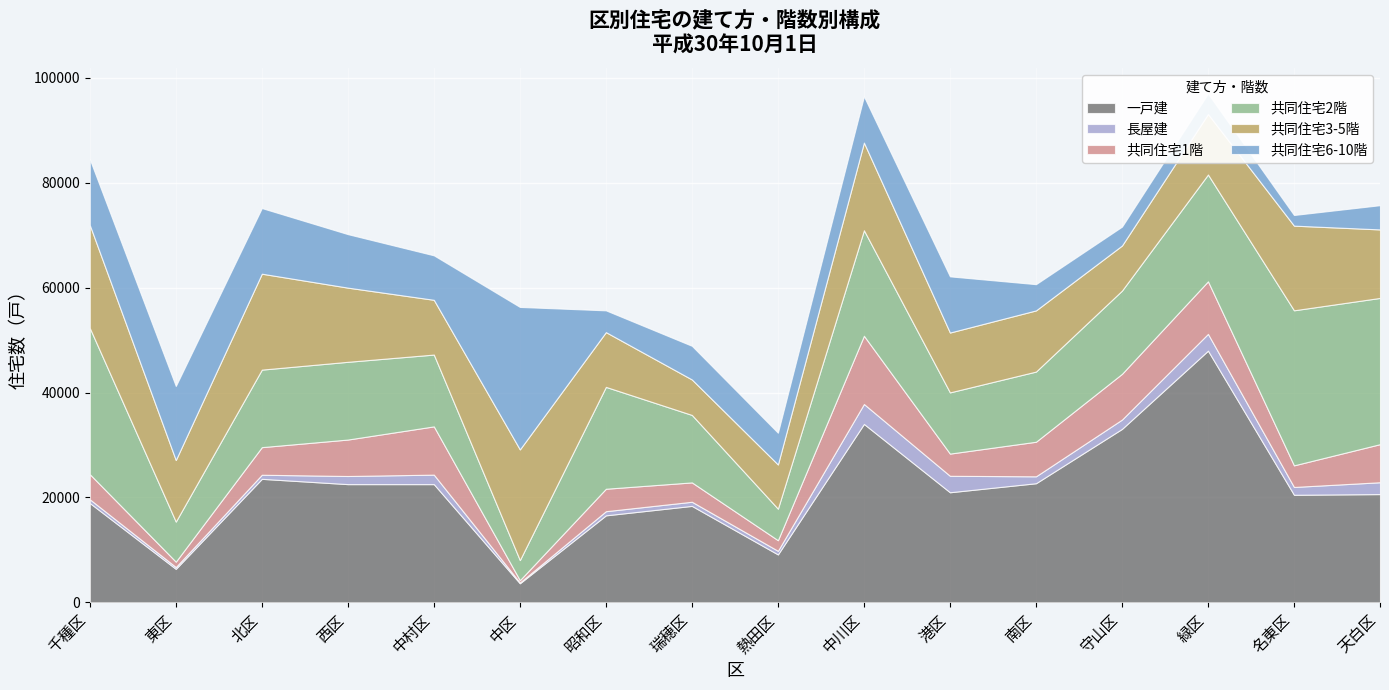

What is the difference between the maximum and second lowest values in the 共同住宅3-5階 series?

12670